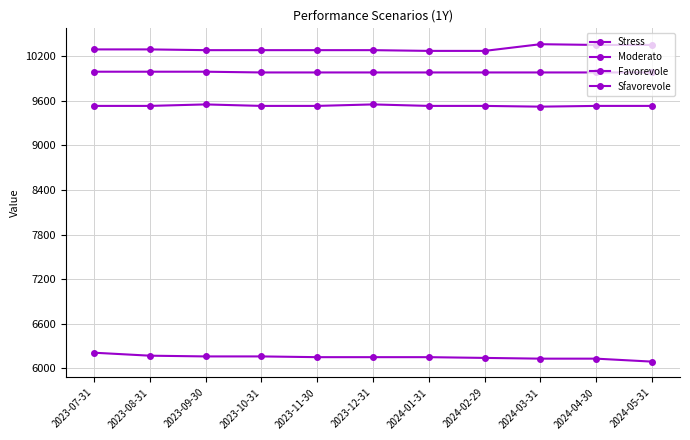

Which series has the widest spread of values?

Stress